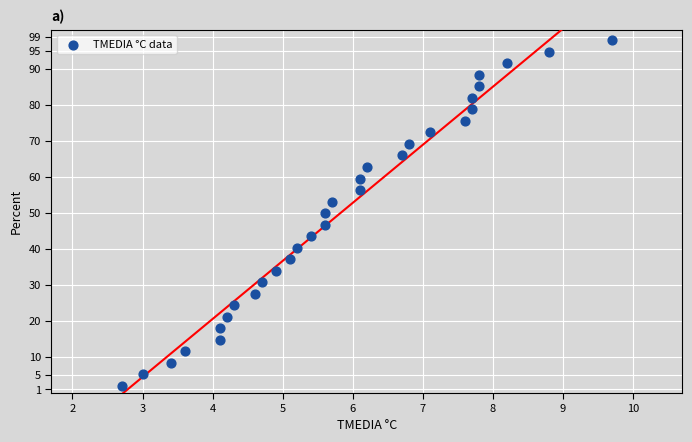

What is the range of Y values (max minus min)?

96.0